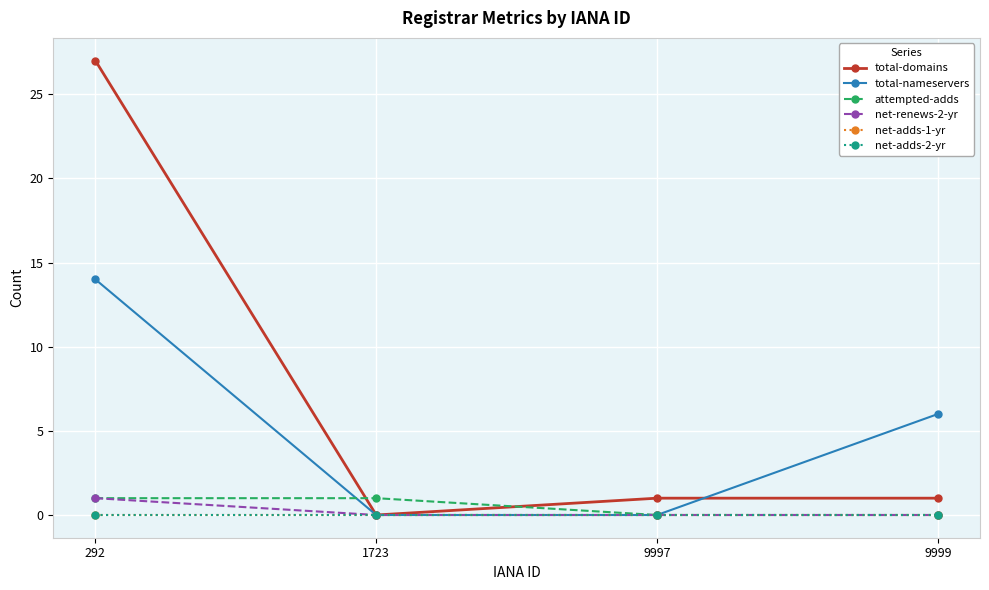

Is this an area chart (filled region under the line)?

No